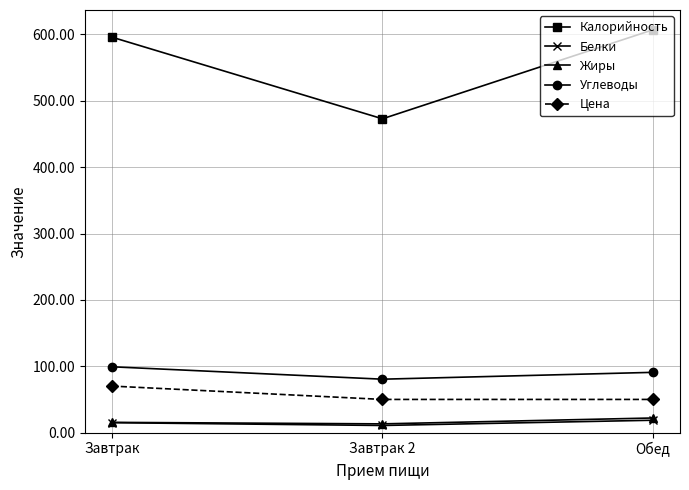

What is the sum of the Белки values at Обед and Завтрак 2?

29.4